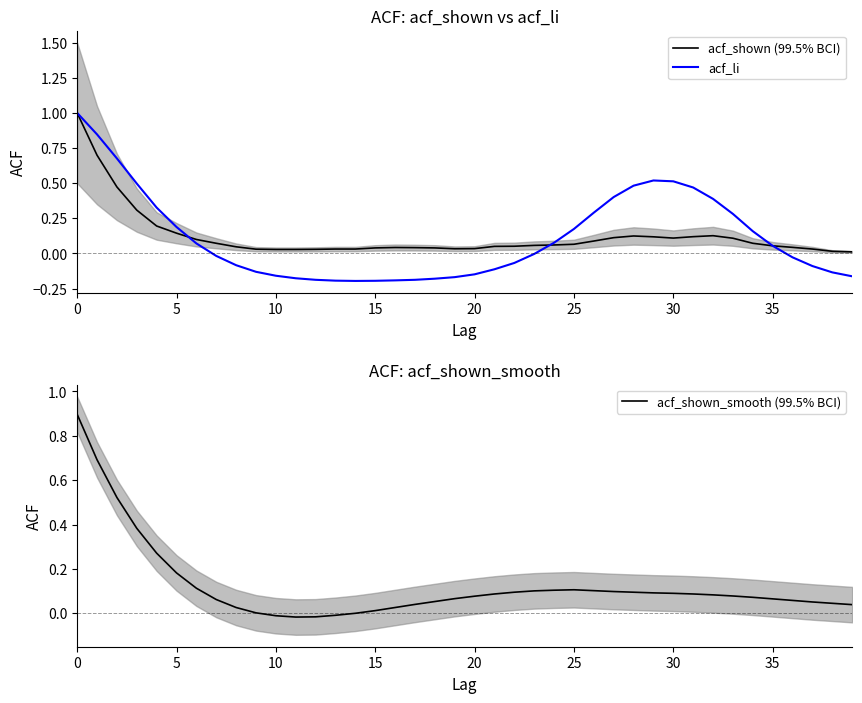

Reading left to right, what are all the values shown in this chart?

acf_shown (99.5% BCI): 1.0	0.7	0.5	0.3	0.2	0.1	0.1	0.1	0.0	0.0	0.0	0.0	0.0	0.0	0.0	0.0	0.0	0.0	0.0	0.0	0.0	0.1	0.1	0.1	0.1	0.1	0.1	0.1	0.1	0.1	0.1	0.1	0.1	0.1	0.1	0.1	0.0	0.0	0.0	0.0
acf_li: 1.0	0.8	0.7	0.5	0.3	0.2	0.1	-0.0	-0.1	-0.1	-0.2	-0.2	-0.2	-0.2	-0.2	-0.2	-0.2	-0.2	-0.2	-0.2	-0.1	-0.1	-0.1	-0.0	0.1	0.2	0.3	0.4	0.5	0.5	0.5	0.5	0.4	0.3	0.2	0.1	-0.0	-0.1	-0.1	-0.2
acf_shown_smooth (99.5% BCI): 0.9	0.7	0.5	0.4	0.3	0.2	0.1	0.1	0.0	0.0	-0.0	-0.0	-0.0	-0.0	0.0	0.0	0.0	0.0	0.1	0.1	0.1	0.1	0.1	0.1	0.1	0.1	0.1	0.1	0.1	0.1	0.1	0.1	0.1	0.1	0.1	0.1	0.1	0.1	0.0	0.0